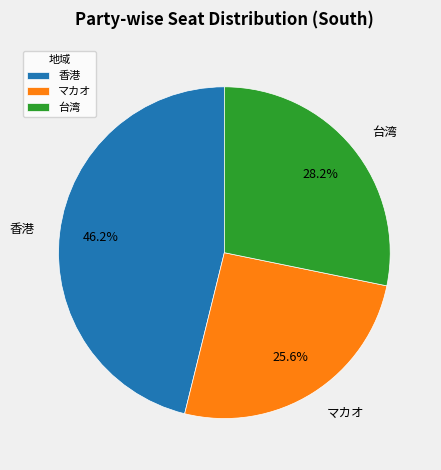

What is the ratio of the value at 香港 to the value at 台湾?

1.6